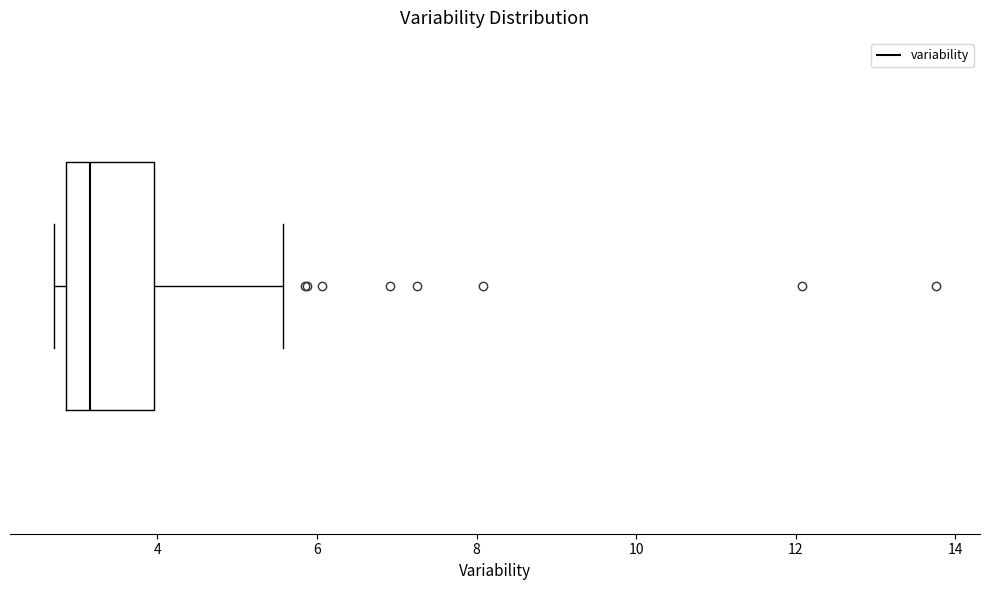

Read this box plot against the x-axis: the position of the median line, the range covered by the box, and the ends of both whiskers. The values are not printed on the chart, so give them approximately, as read against the axis.

median 3.2, box 2.8 to 4.0, whiskers 2.8 (just left of the box's left edge) to 5.6